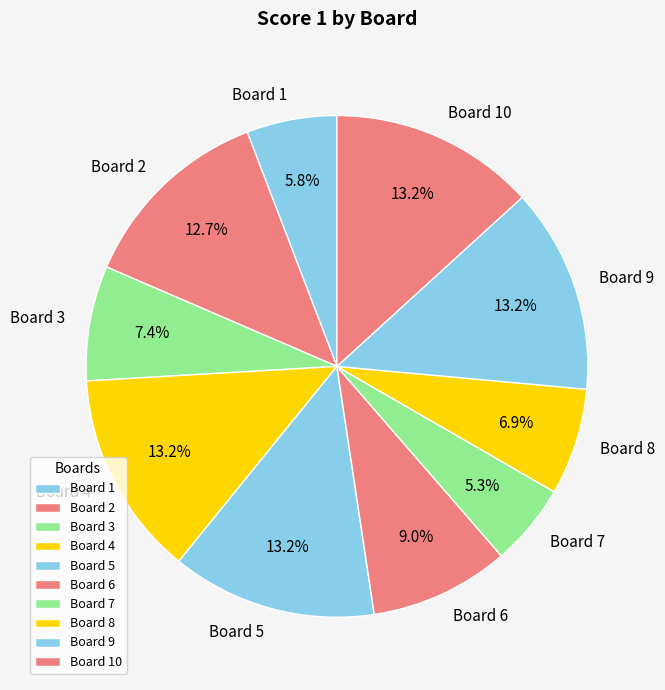

Approximately how many times larger is the value at Board 7 compared to Board 4?

0.4